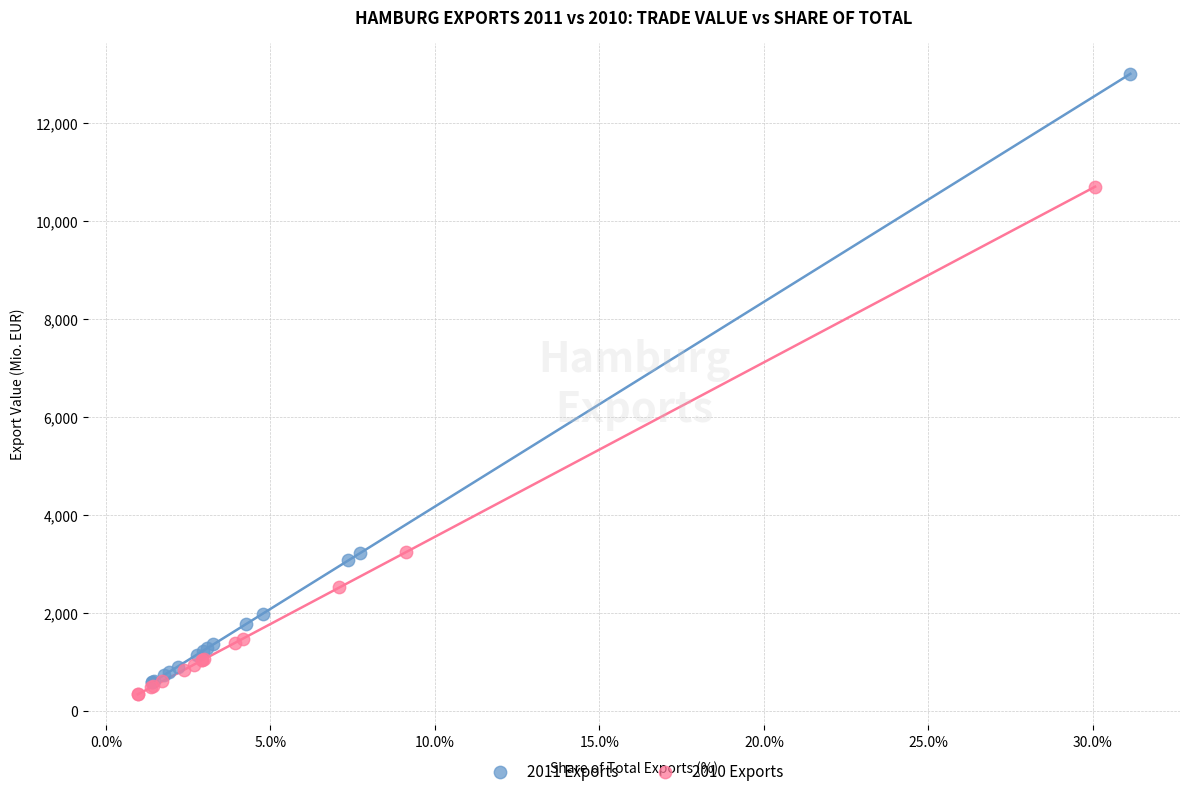

Which series contains the highest Y value?

2011 Exports